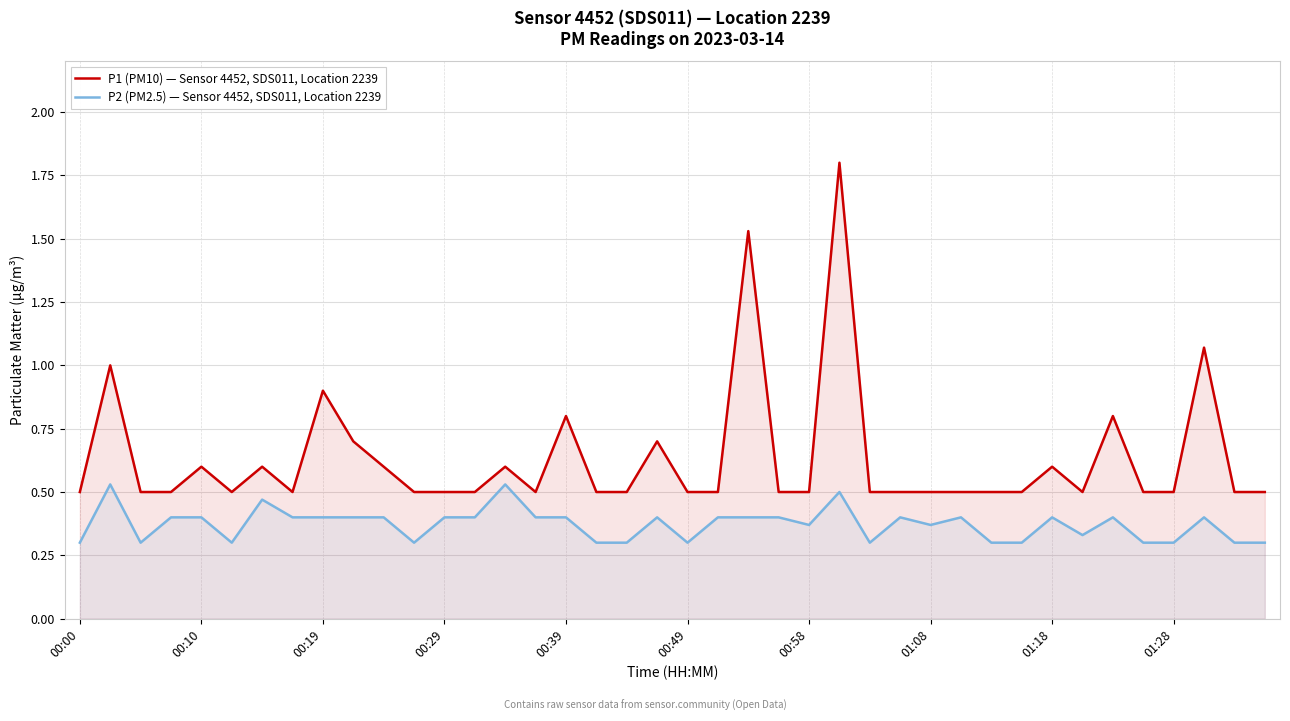

Which series has the largest total across all categories?

P1 (PM10) — Sensor 4452, SDS011, Location 2239